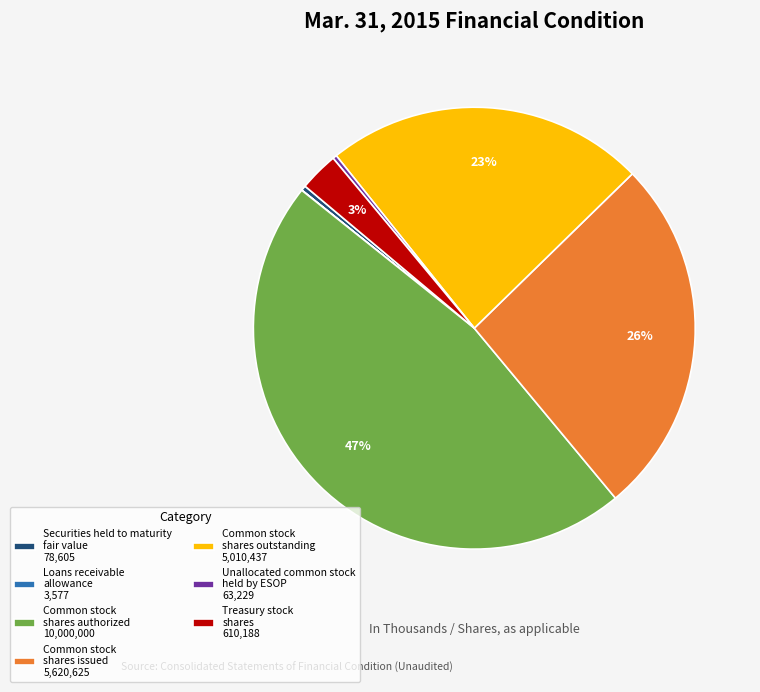

Which slice is the largest?

Common stock shares authorized 10,000,000